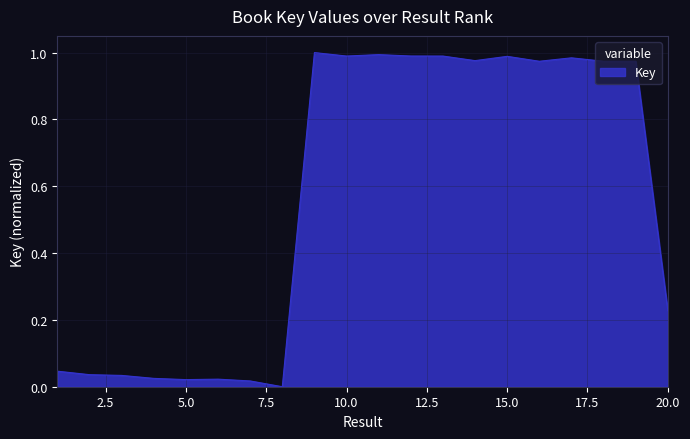

How many categories are shown in the chart?

20